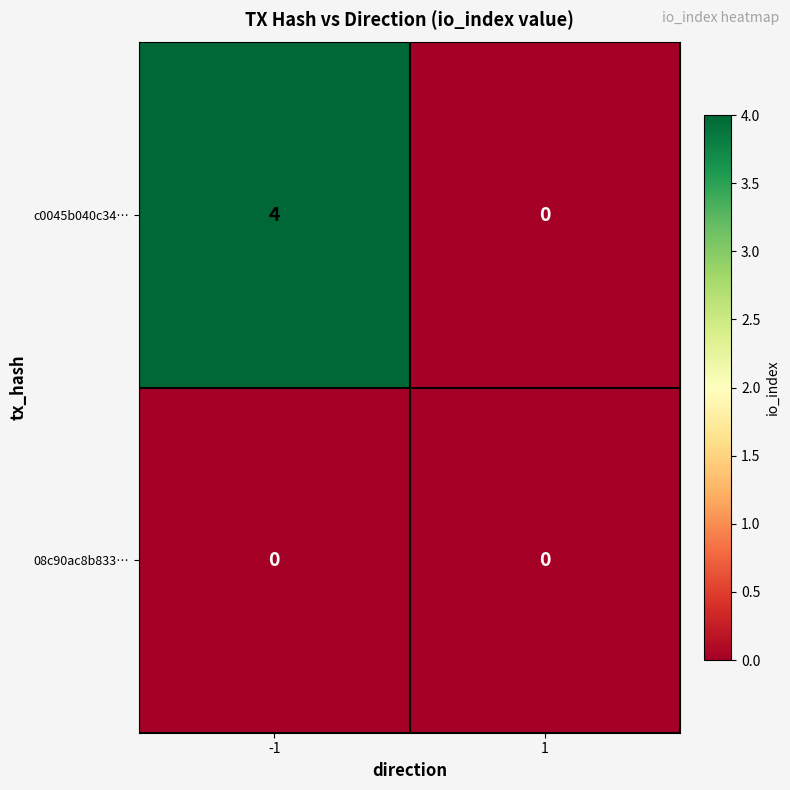

Reading left to right, extract all data points from this chart.

c0045b040c34…: 4	0
08c90ac8b833…: 0	0